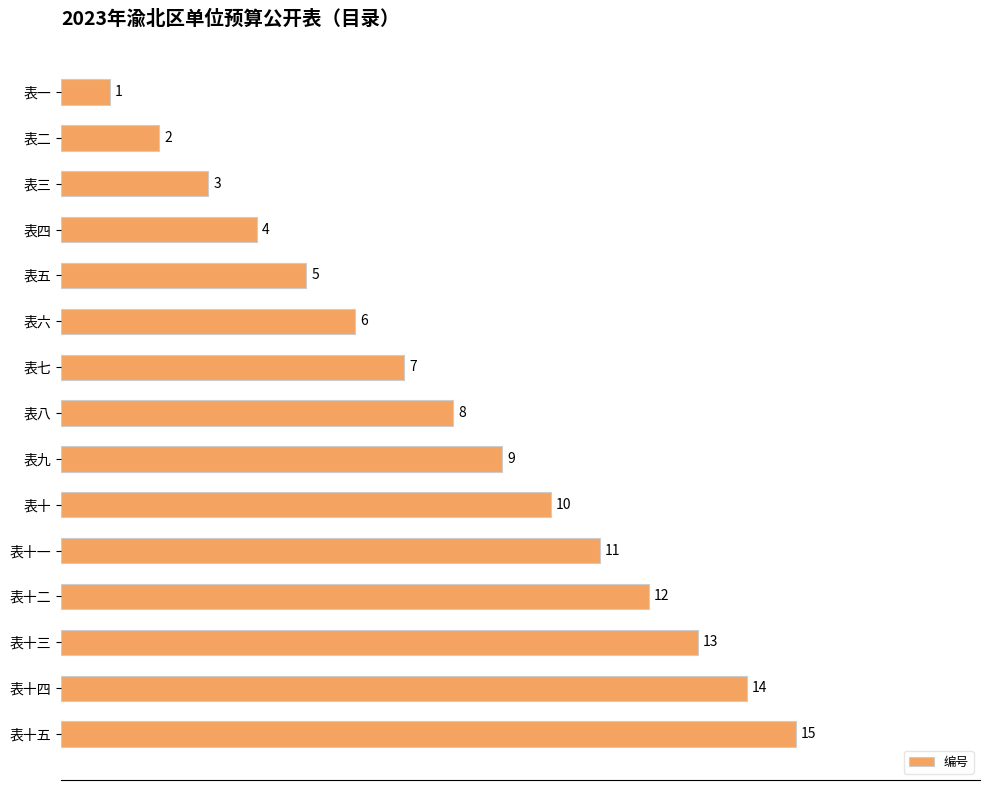

How many values are below 8?

7